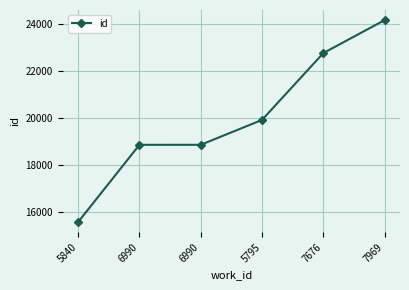

How many data points does each series have?

6